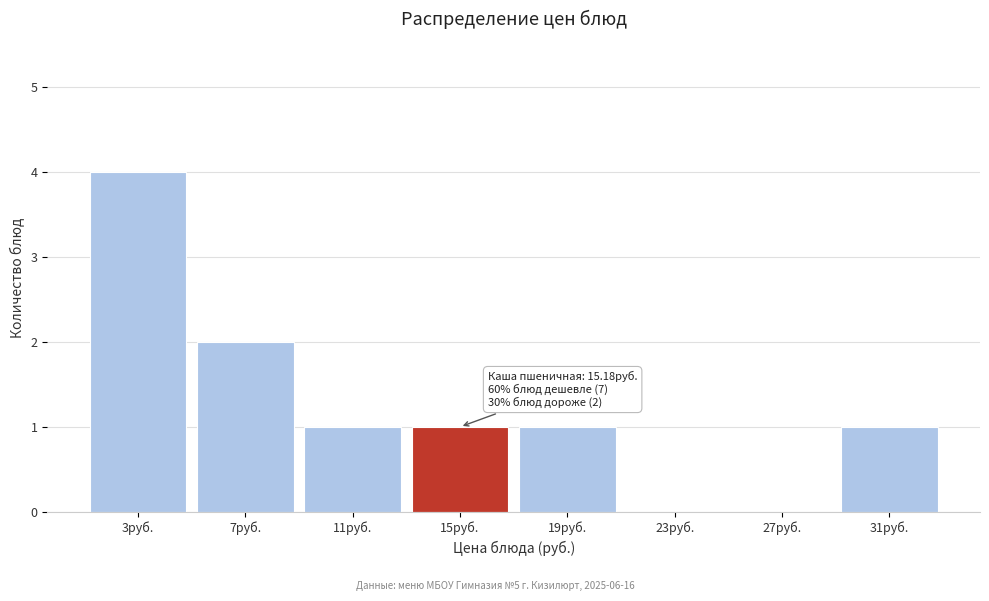

Reading left to right, what are all the values shown in this chart?

3руб.=4	7руб.=2	11руб.=1	15руб.=1	19руб.=1	23руб.=0	27руб.=0	31руб.=1